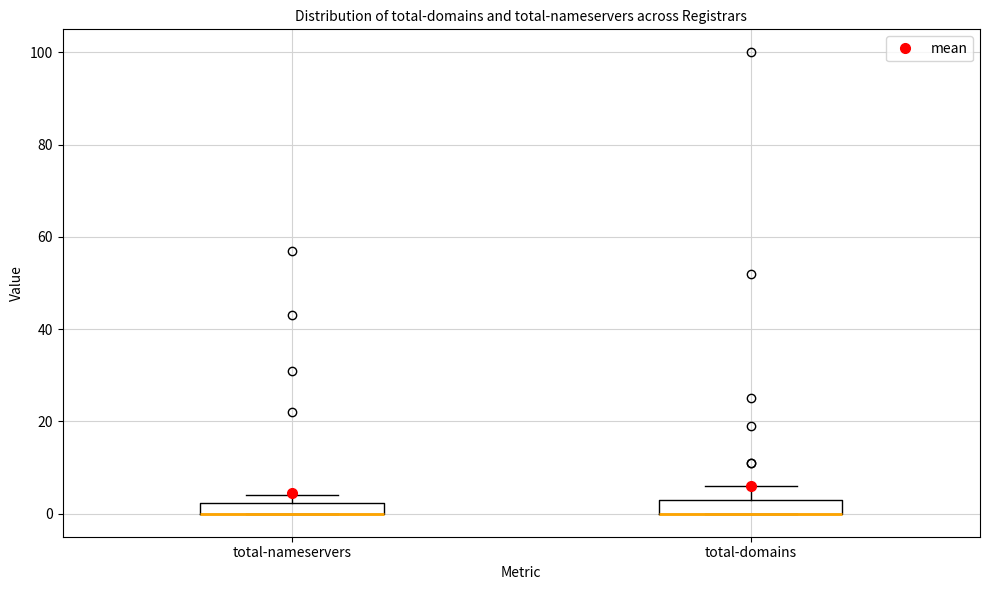

Where is the lower edge of the box for total-domains on the y-axis? The values are not printed on the chart, so give them approximately, as read against the axis.

0